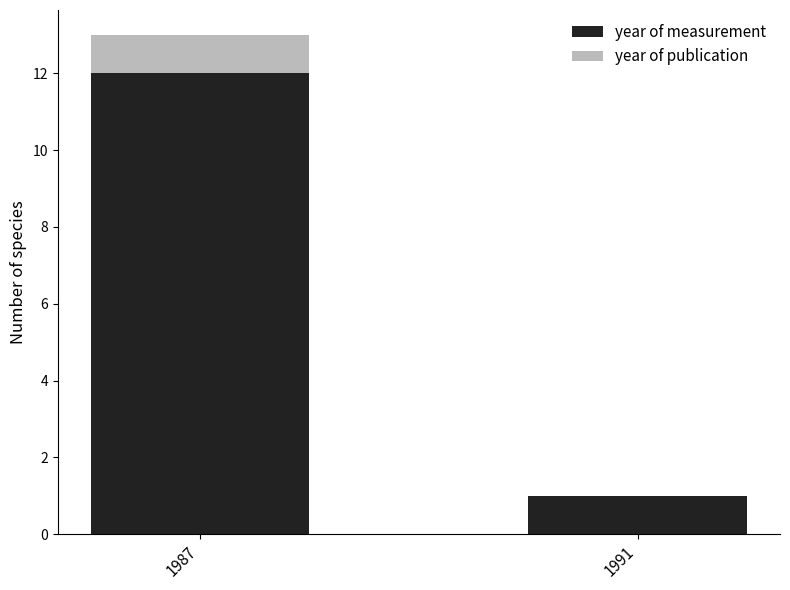

What is the sum of the year of measurement values at 1987 and 1991?

13